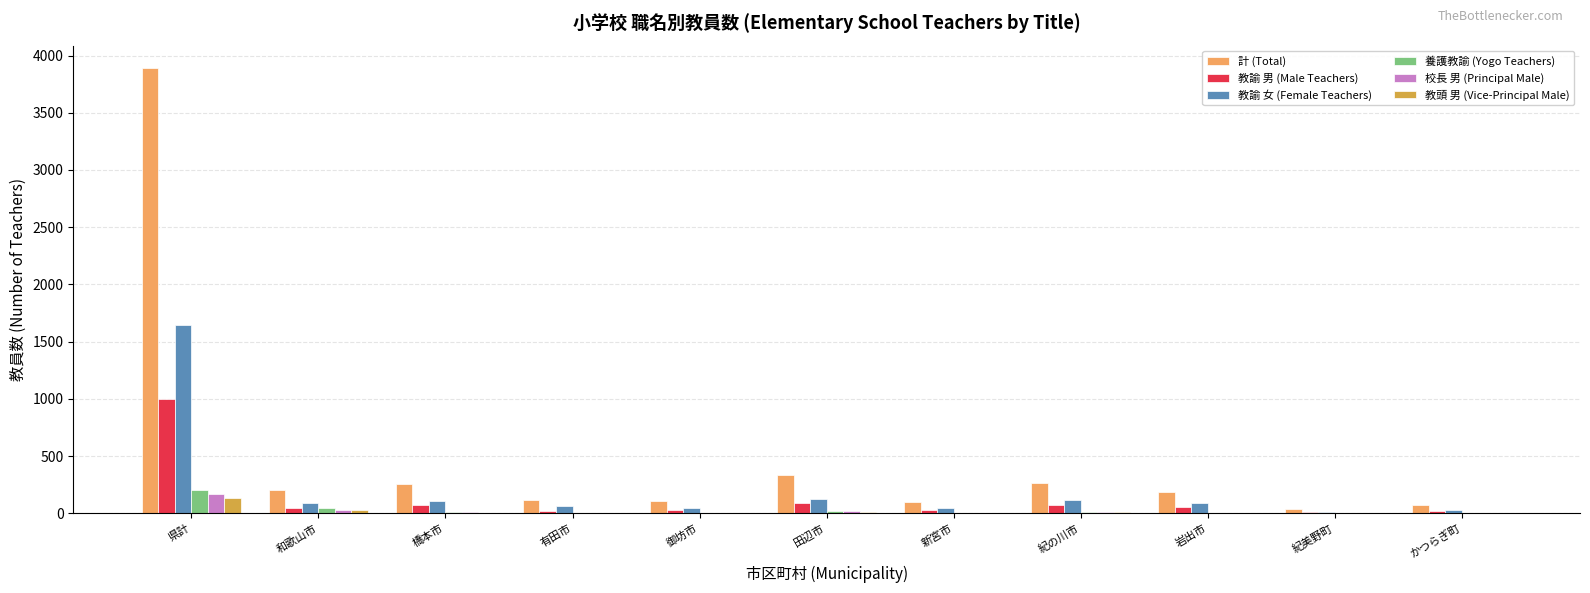

Which series has the widest spread of values?

計 (Total)